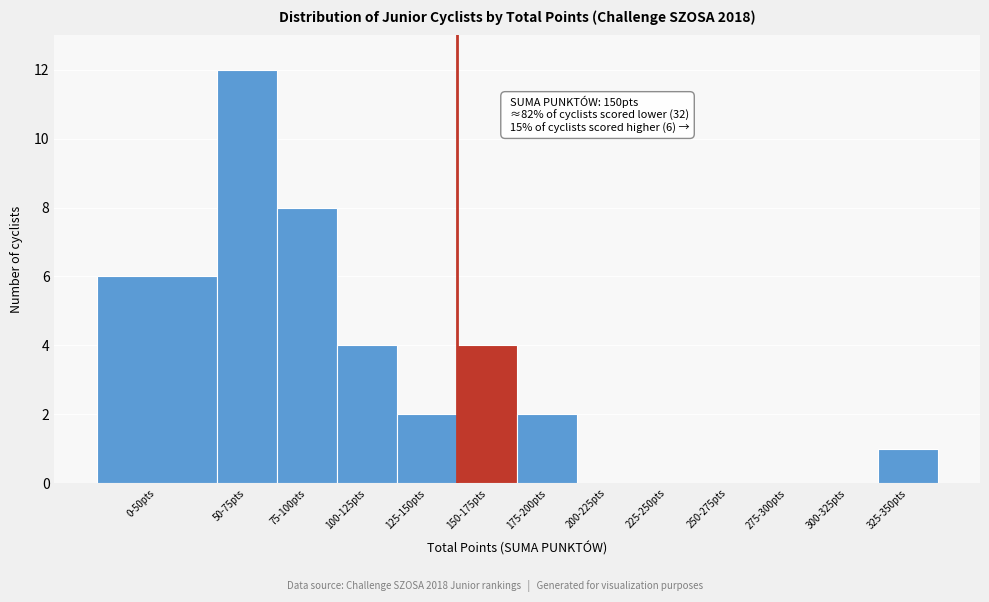

Reading right to left, transcribe all the data shown in this chart.

325-350pts=1	300-325pts=0	275-300pts=0	250-275pts=0	225-250pts=0	200-225pts=0	175-200pts=2	150-175pts=4	125-150pts=2	100-125pts=4	75-100pts=8	50-75pts=12	0-50pts=6